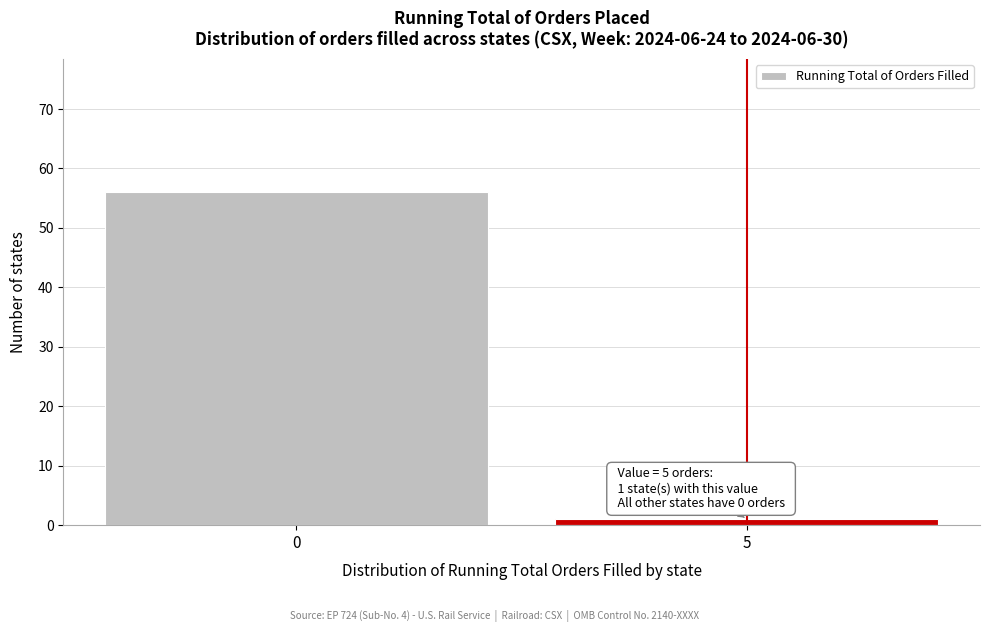

Reading left to right, list all the values displayed in this chart.

0=56	5=1